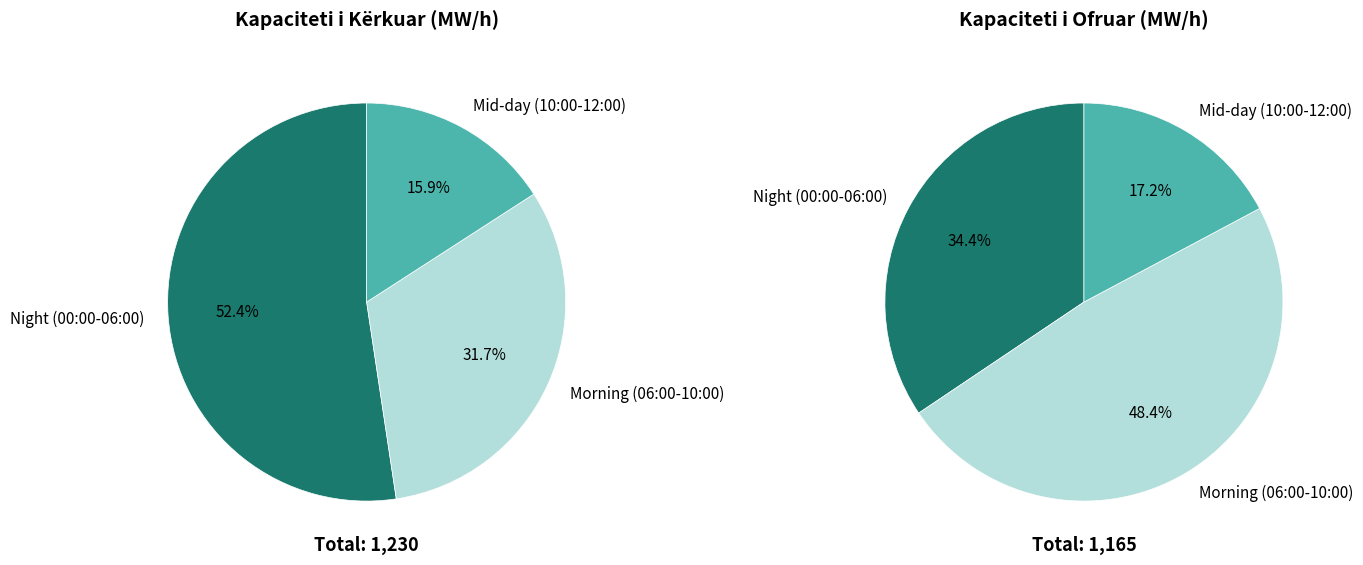

To the nearest percent, what is the combined percentage of 0 and 10?

16%